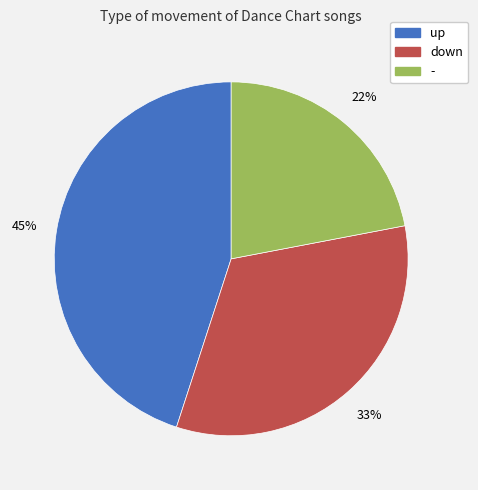

Which has a higher value, - or up?

up